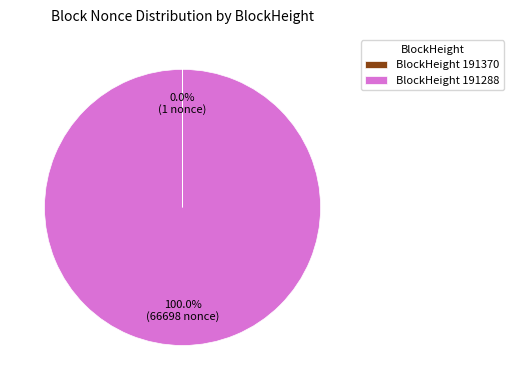

What is the majority slice?

BlockHeight 191288